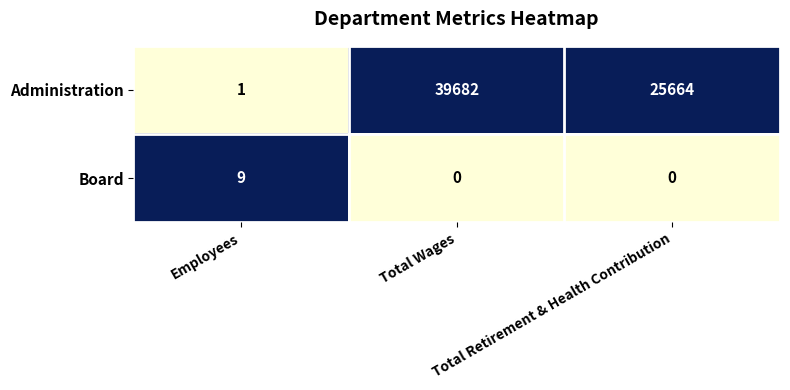

What is the difference between the maximum and second lowest values in the Administration series?

14018